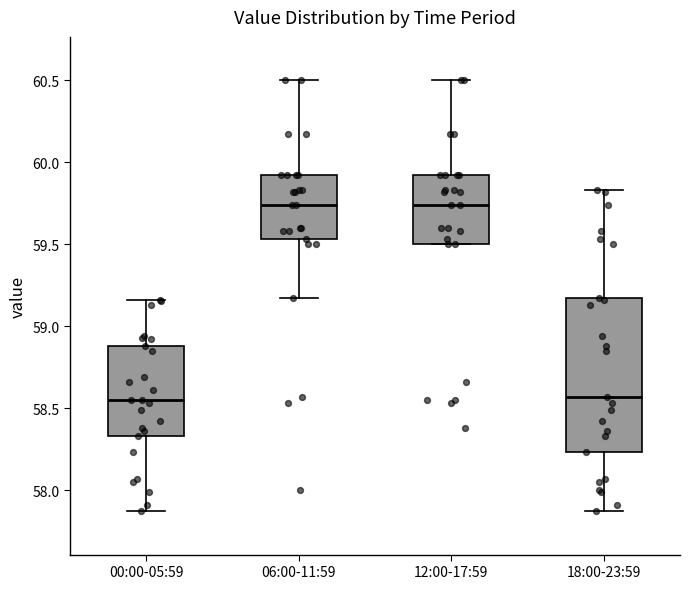

Reading left to right, transcribe this box plot: for each box, give where its median line is, the range the box spans, and where its two whiskers end, as read against the y-axis. The values are not printed on the chart, so give them approximately, as read against the axis.

00:00-05:59: median 58.55, box 58.35 to 58.90, whiskers 57.85 to 59.15
06:00-11:59: median 59.75, box 59.55 to 59.90, whiskers 59.15 to 60.50
12:00-17:59: median 59.75, box 59.50 to 59.90, whiskers 59.50 to 60.50
18:00-23:59: median 58.55, box 58.25 to 59.15, whiskers 57.85 to 59.85